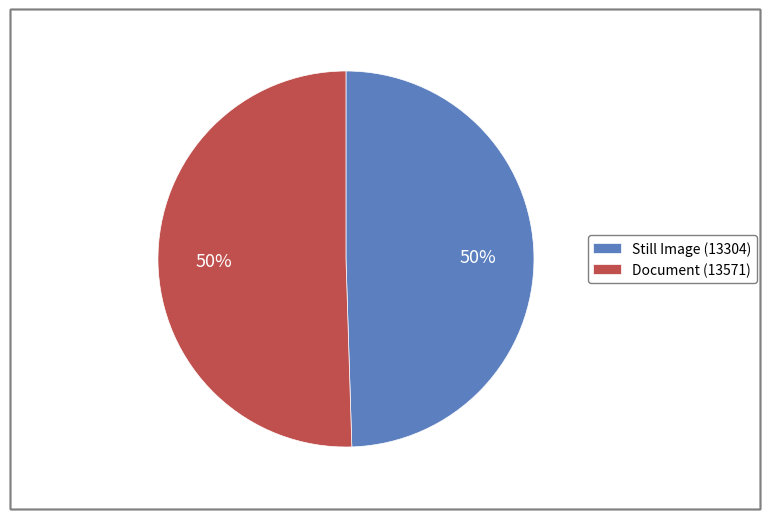

Do Still Image (13304) and Document (13571) together represent more than half of the pie?

Yes